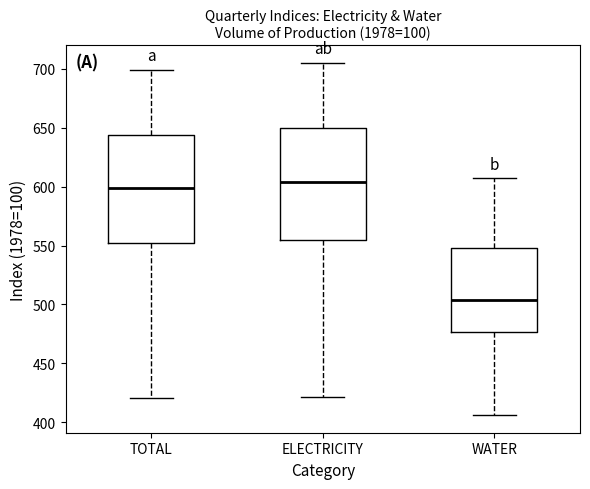

Reading left to right, transcribe this box plot: for each box, give where its median line is, the range the box spans, and where its two whiskers end, as read against the y-axis. The values are not printed on the chart, so give them approximately, as read against the axis.

TOTAL: median 600, box 550 to 645, whiskers 420 to 700
ELECTRICITY: median 605, box 555 to 650, whiskers 420 to 705
WATER: median 505, box 475 to 550, whiskers 405 to 605